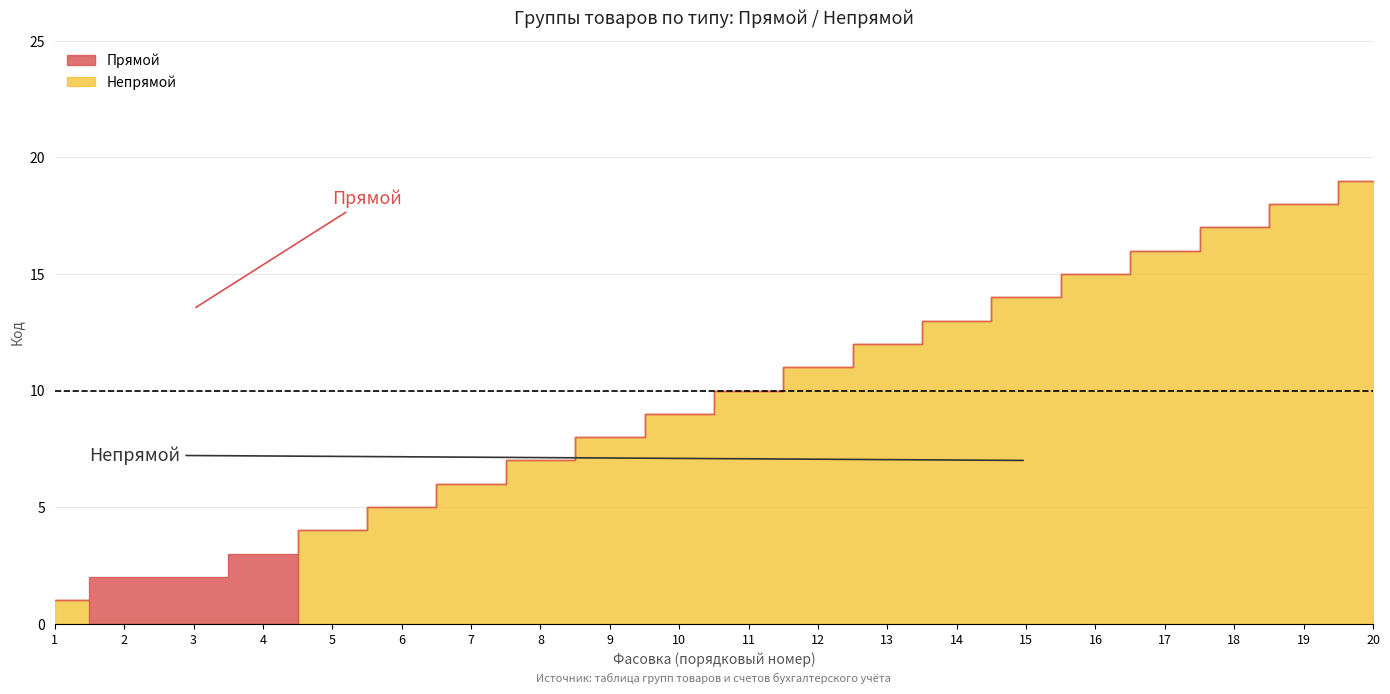

The value of Прямой at 7 is 3. True or false?

False